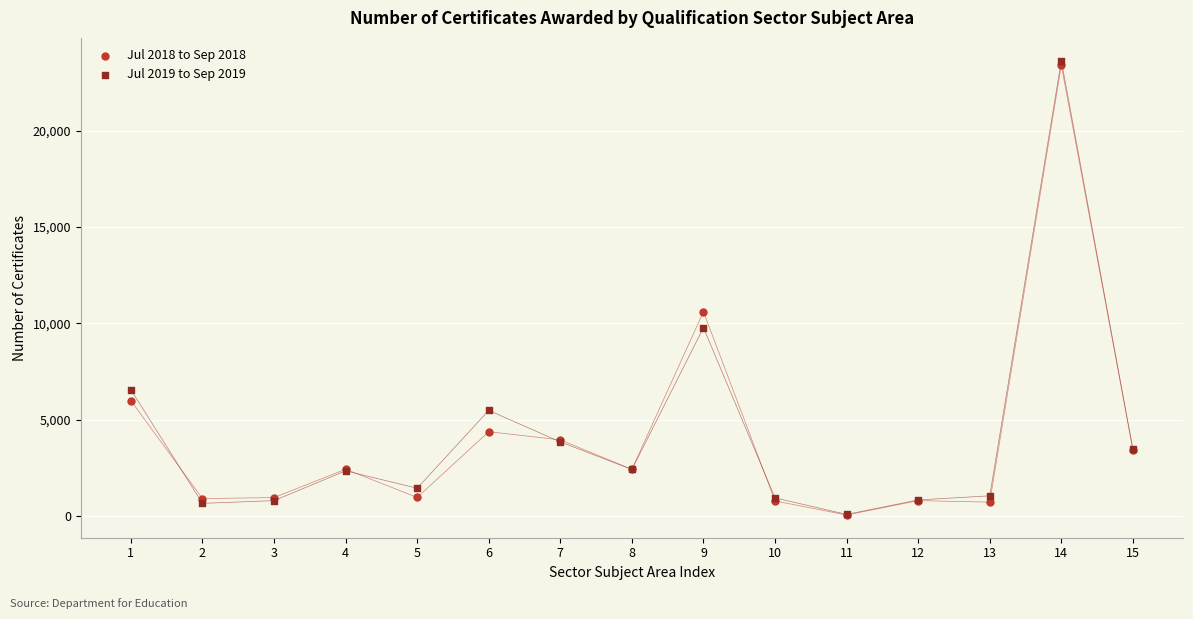

Across all series, what Y value is closest to 11837?

10596